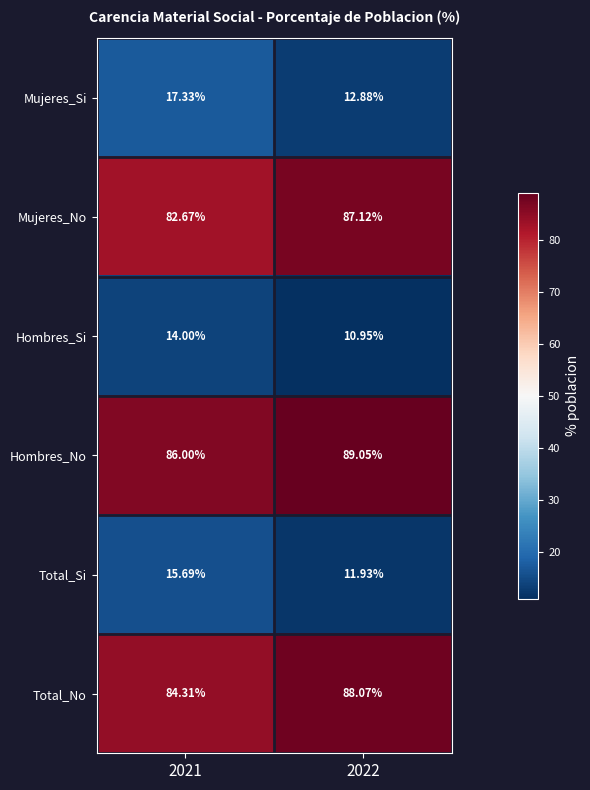

Rank the series at 2022 from lowest to highest value.

Hombres_Si, Total_Si, Mujeres_Si, Mujeres_No, Total_No, Hombres_No